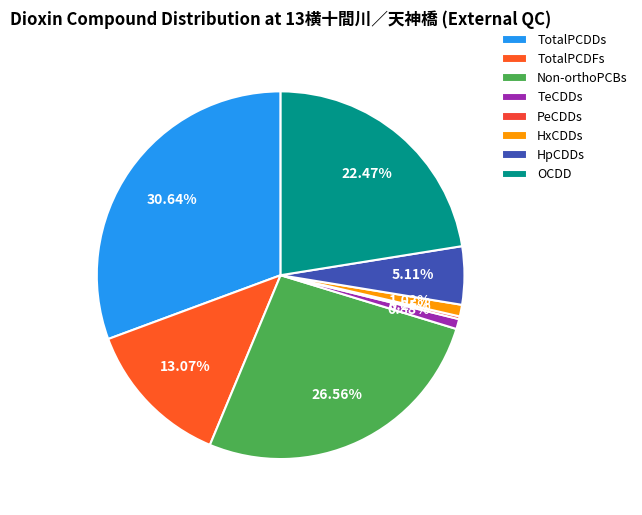

Does any single category account for the majority?

No